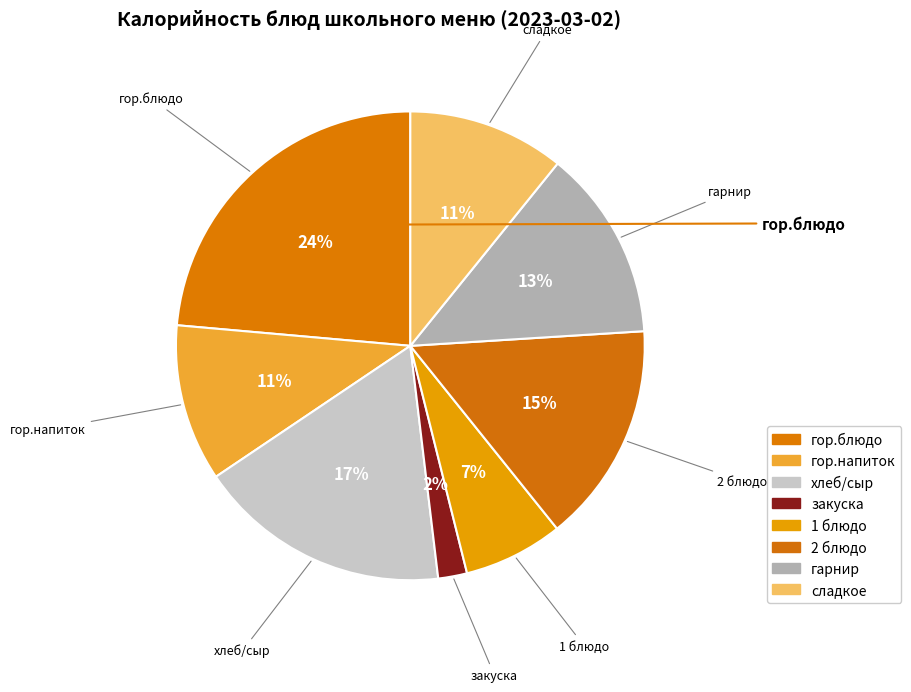

How many slices are in this pie chart?

8